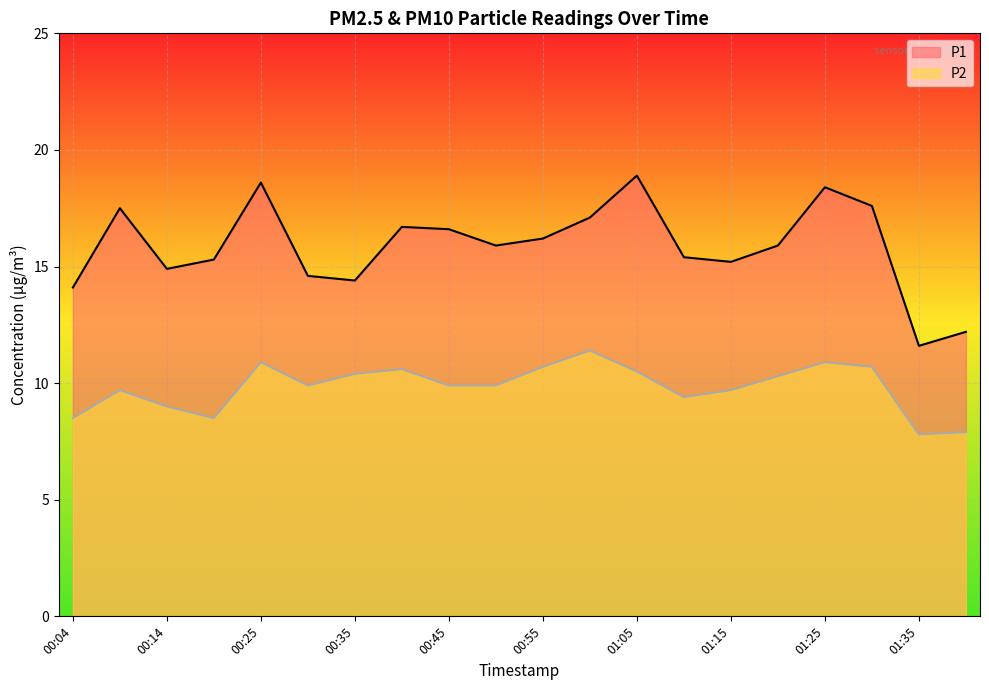

At which label does P1 first exceed 15?

00:09